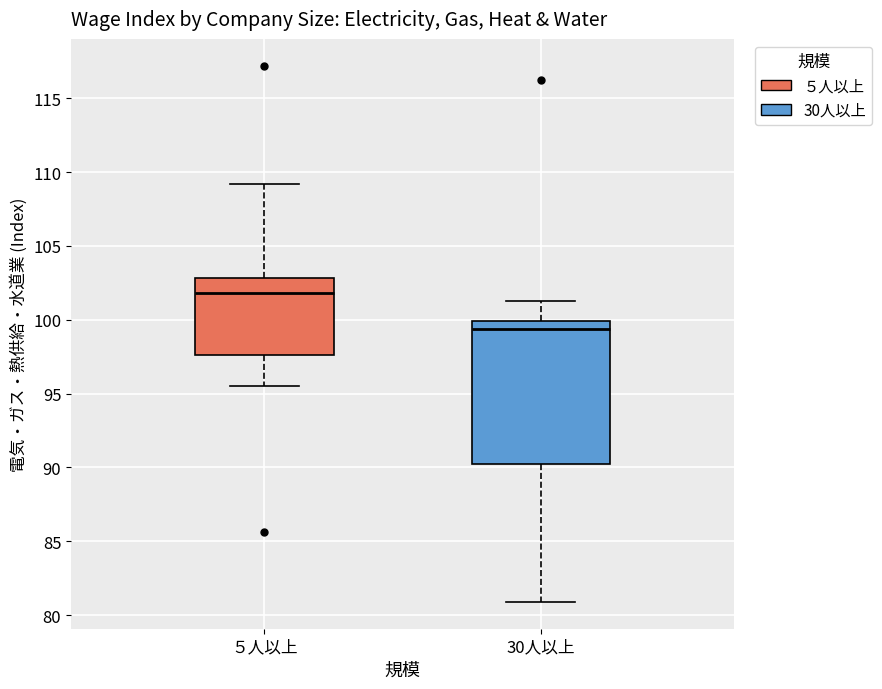

Reading left to right, transcribe this box plot: for each box, give where its median line is, the range the box spans, and where its two whiskers end, as read against the y-axis. The values are not printed on the chart, so give them approximately, as read against the axis.

５人以上: median 102.0, box 97.5 to 103.0, whiskers 95.5 to 109.0
30人以上: median 99.5, box 90.5 to 100.0, whiskers 81.0 to 101.5